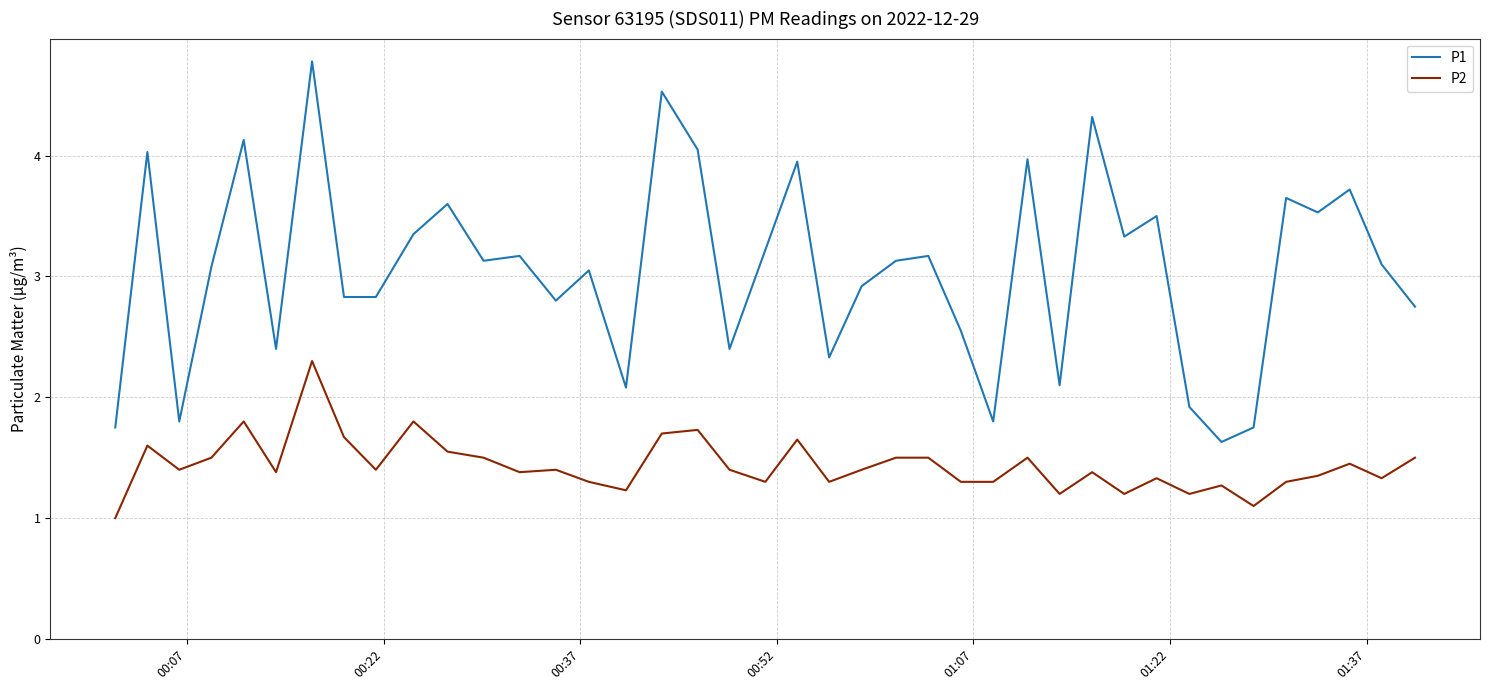

Which series has the widest spread of values?

P1